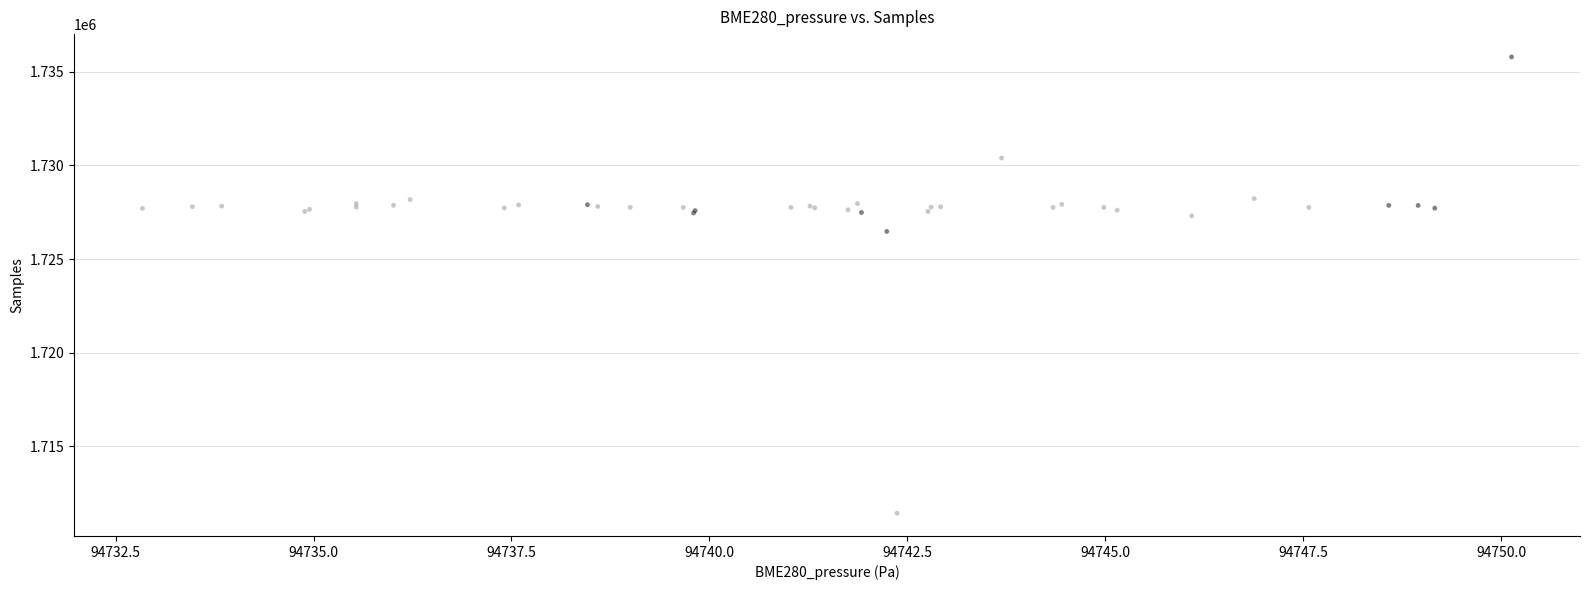

What Y value in the scatter plot is closest to 1723612?

1726471